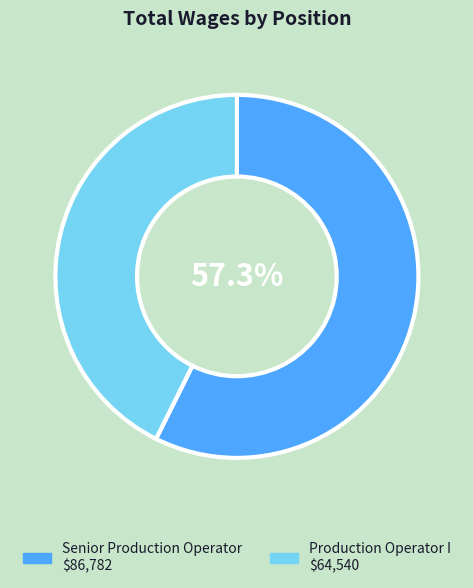

To the nearest percent, what portion does Senior Production Operator represent?

57%